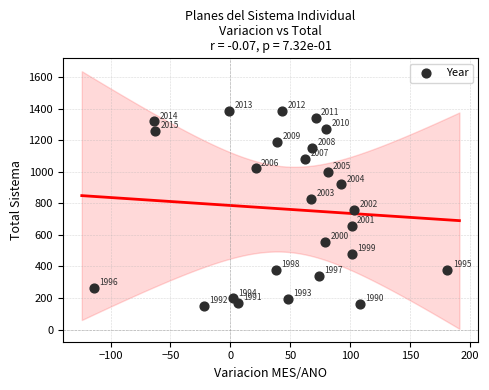

What is the range of X values (max minus min)?

295